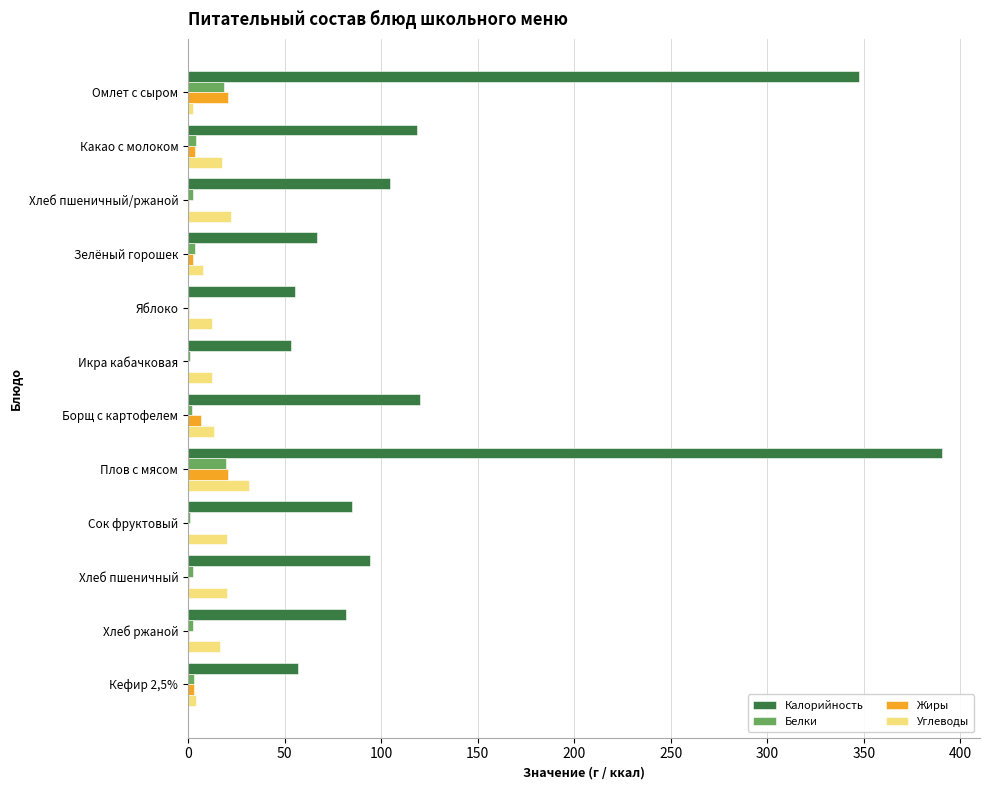

Between Хлеб пшеничный/ржаной and Кефир 2,5%, which series saw the biggest shift?

Калорийность